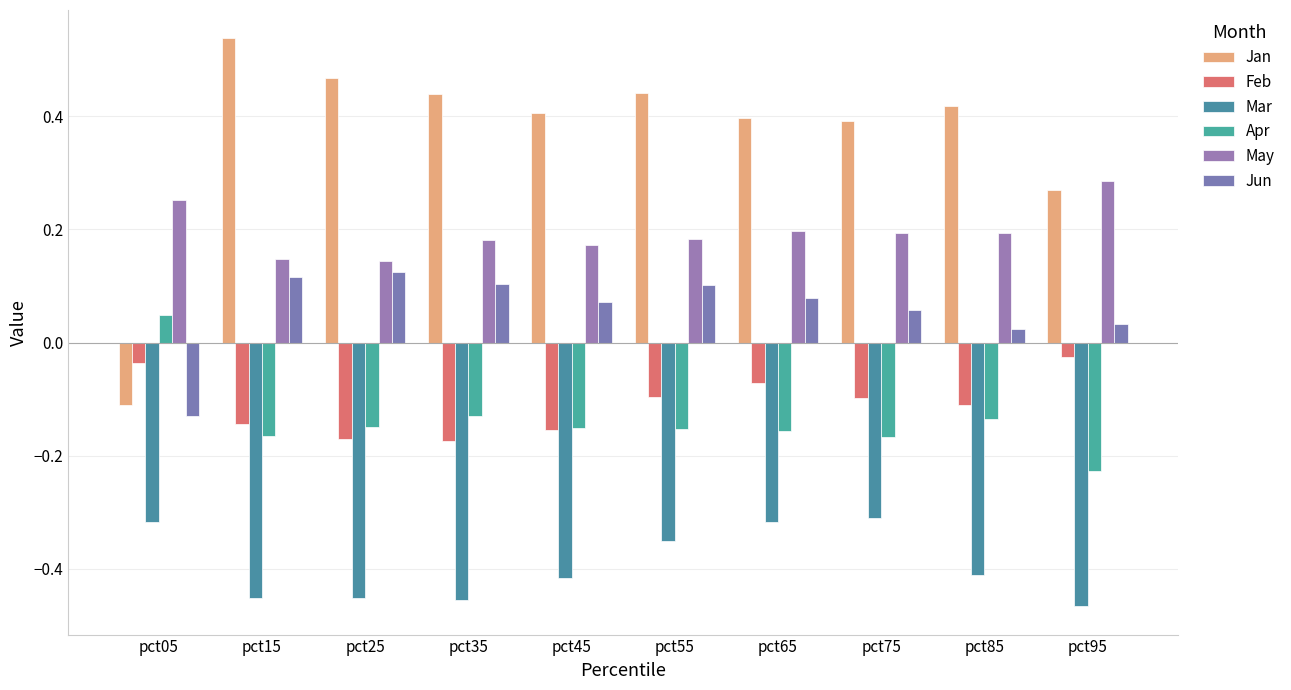

At which category is the sum across all series the highest?

pct65